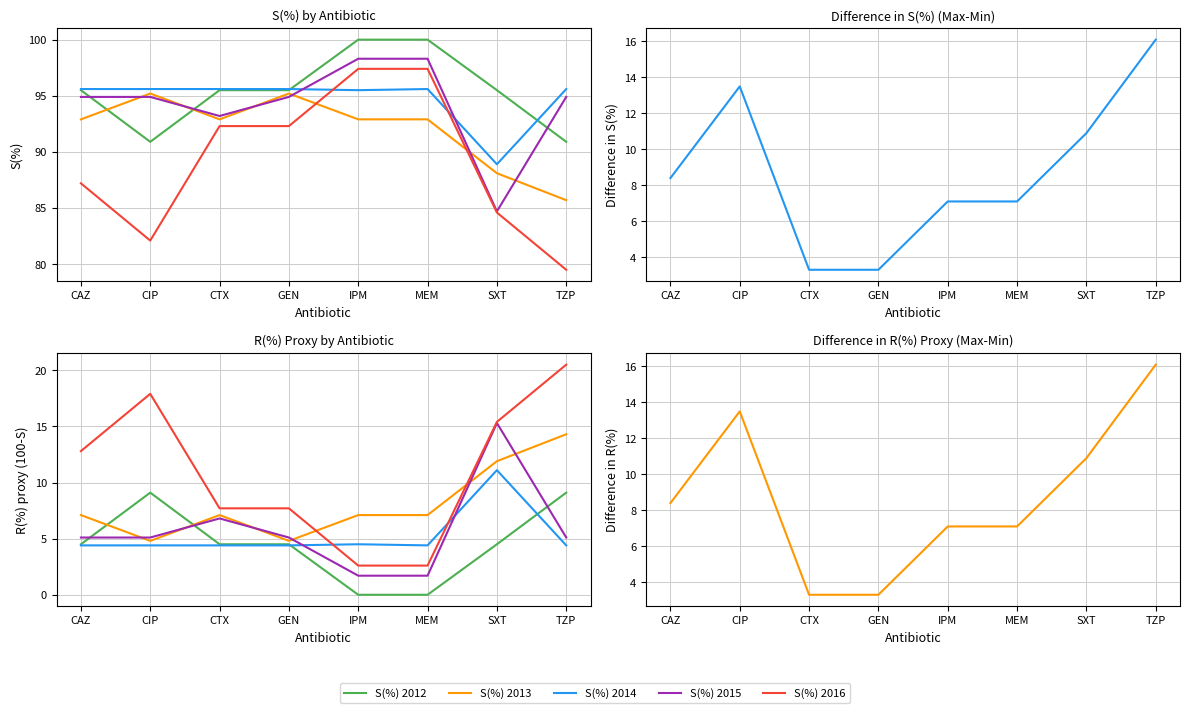

Which has a higher value, GEN or SXT?

GEN